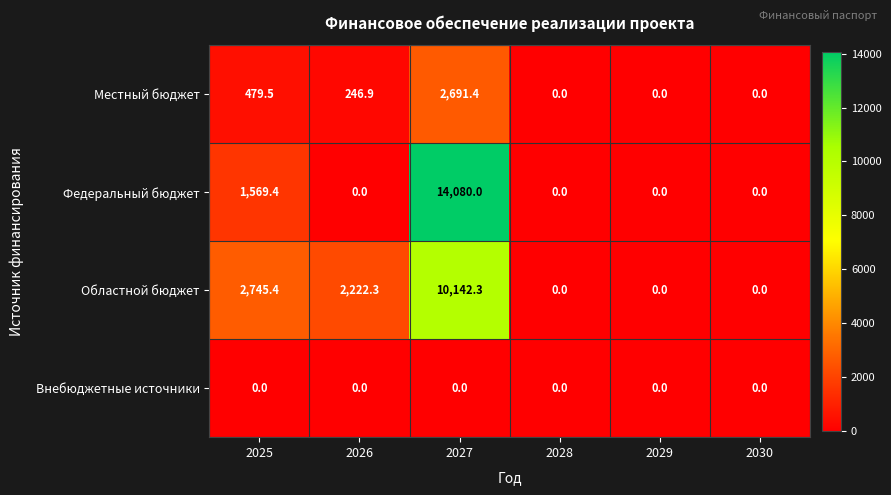

What is the highest value of the Областной бюджет series?

10142.3